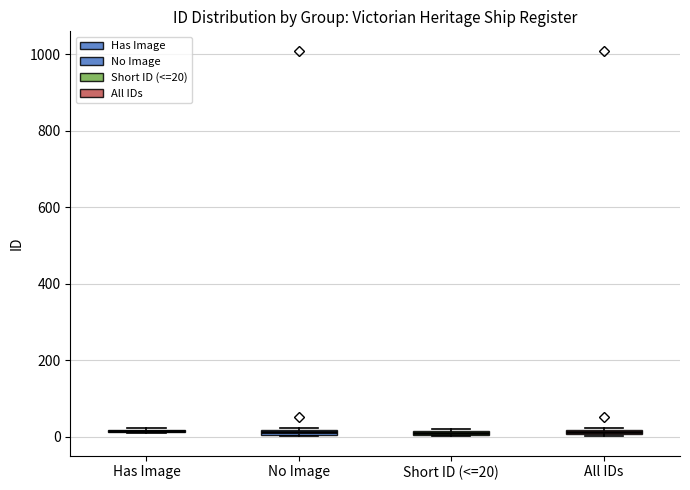

Where is the lower edge of the box for Short ID (<=20) on the y-axis? The values are not printed on the chart, so give them approximately, as read against the axis.

0